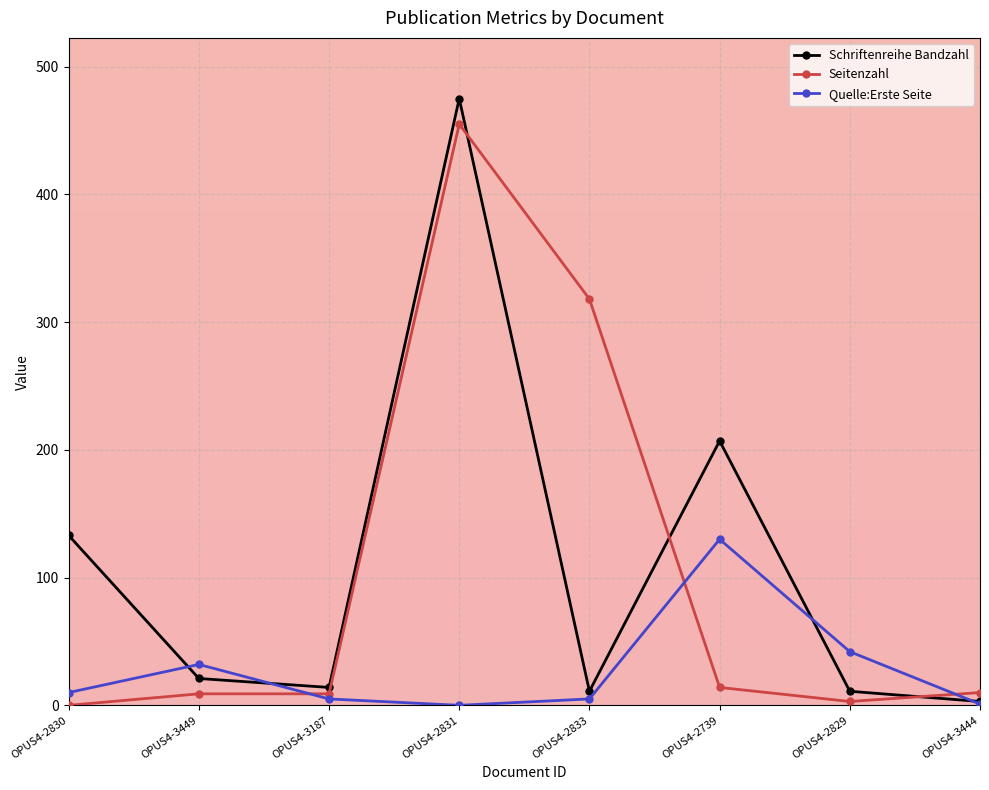

How many lines are shown in the chart?

3